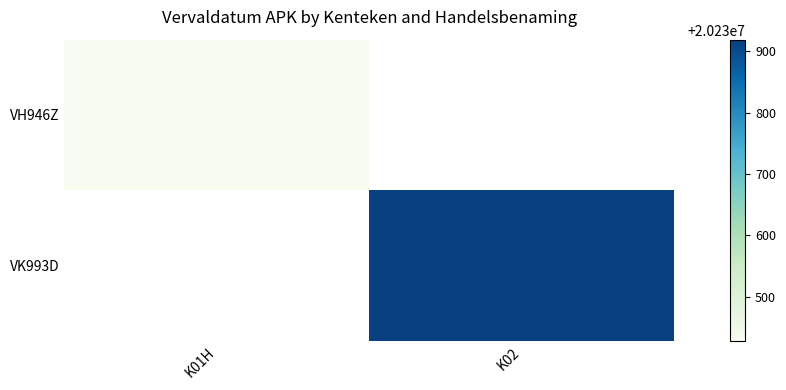

Rank the series at K01H from highest to lowest value.

VH946Z, VK993D